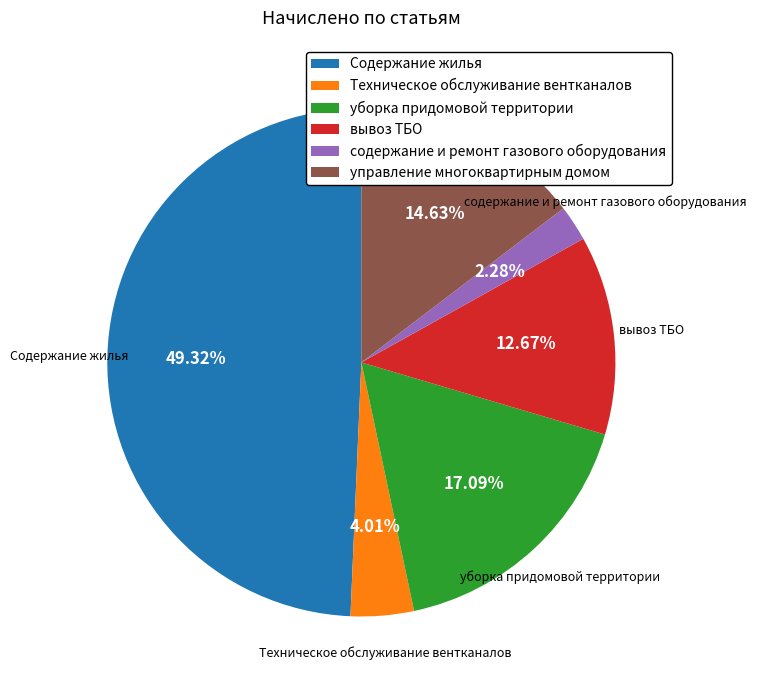

What percentage is NOT represented by содержание и ремонт газового оборудования?

97.7%